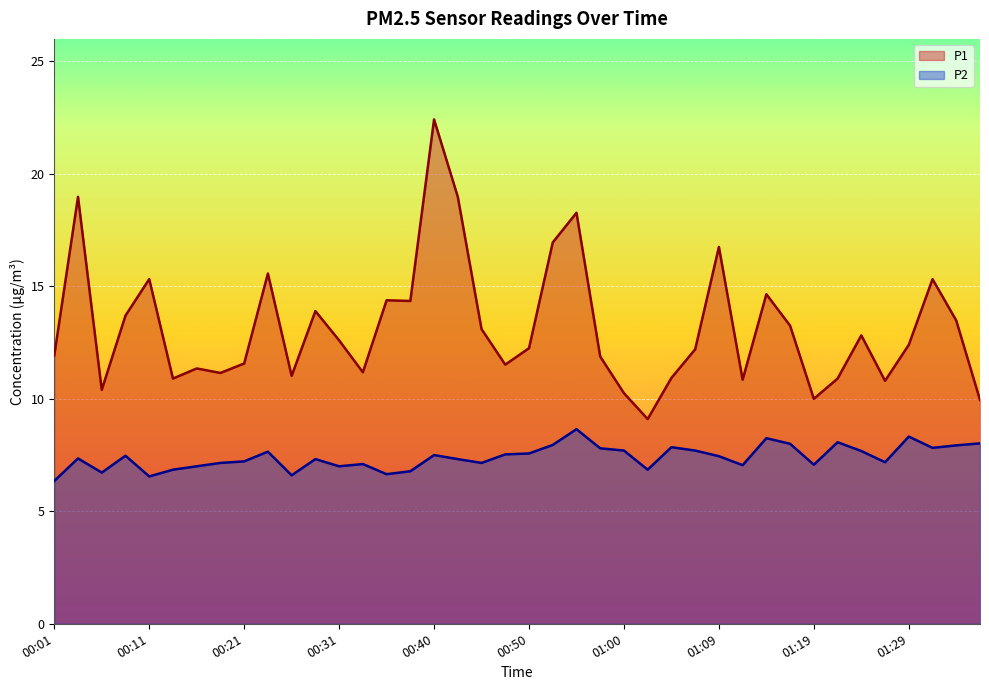

Which series has the largest range (max minus min)?

P1